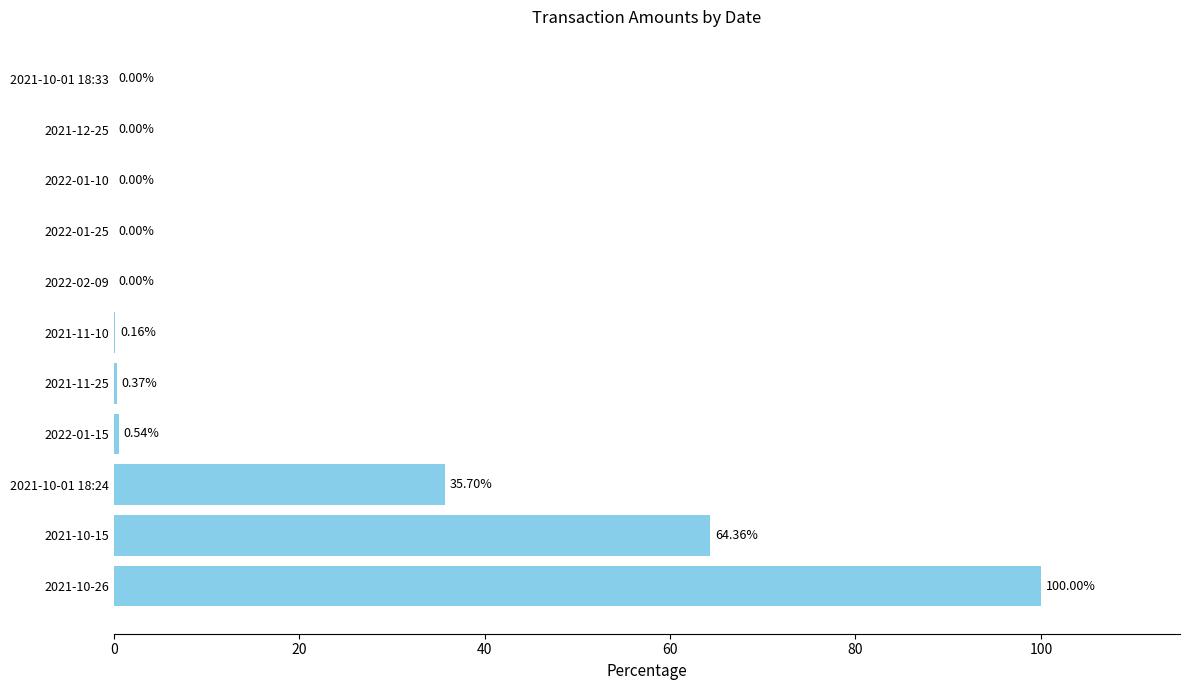

What is the sum of the values at 2021-10-15 and 2021-11-25?

64.7